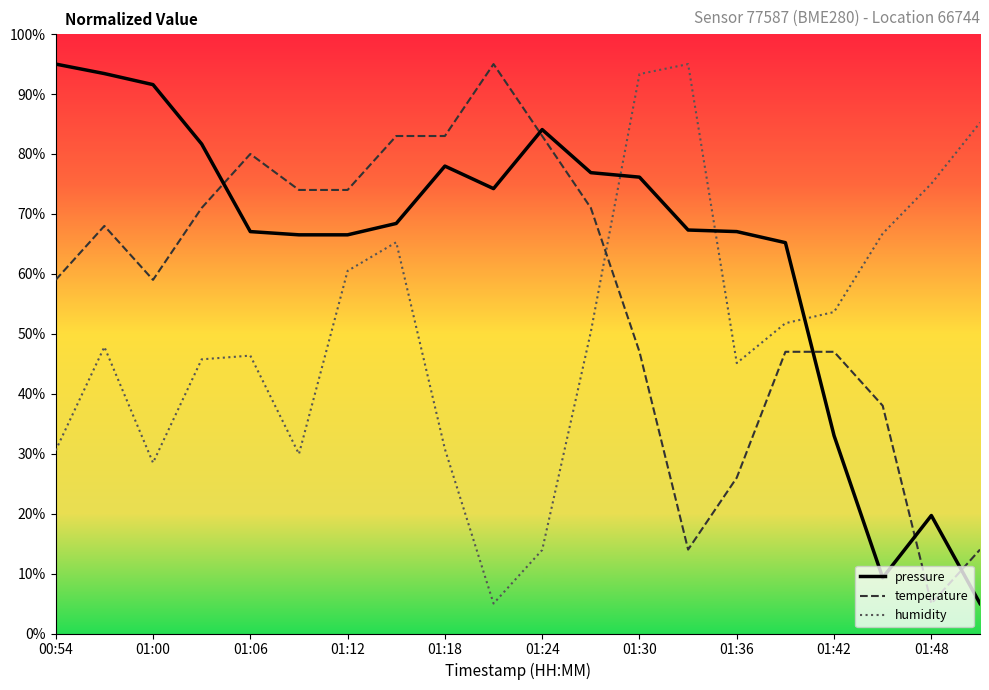

Which series has the largest total across all categories?

pressure